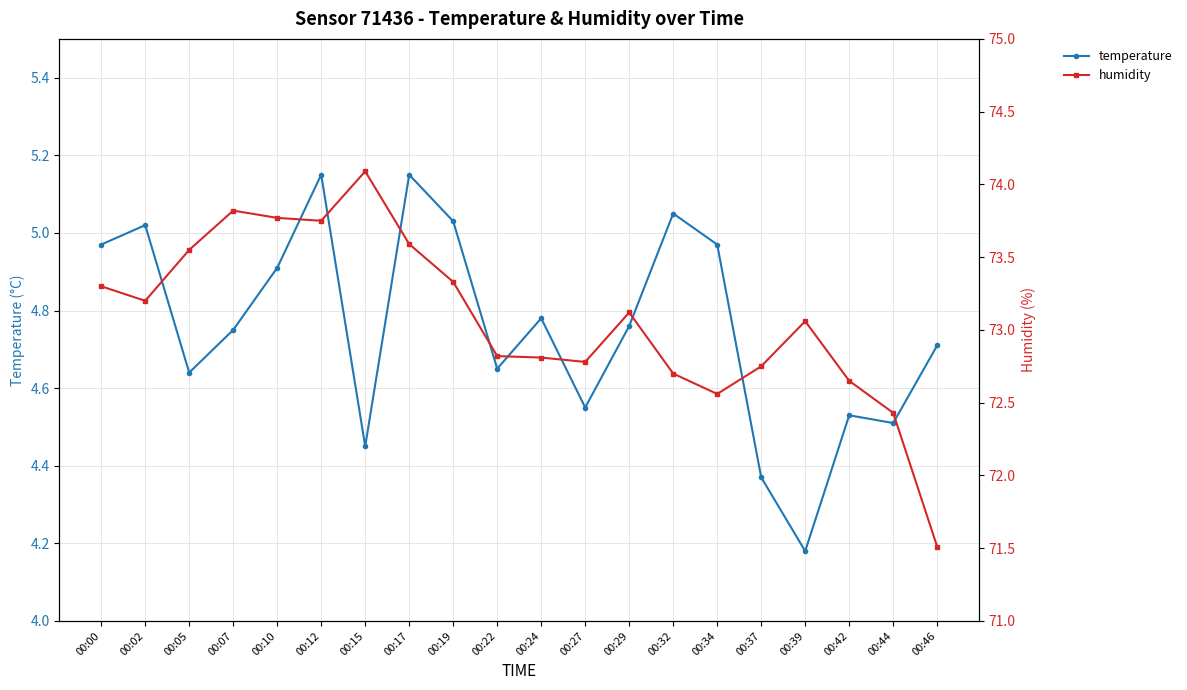

Reading right to left, what are all the values shown in this chart?

temperature: 00:46=4.7	00:44=4.5	00:42=4.5	00:39=4.2	00:37=4.4	00:34=5.0	00:32=5.0	00:29=4.8	00:27=4.5	00:24=4.8	00:22=4.7	00:19=5.0	00:17=5.2	00:15=4.5	00:12=5.2	00:10=4.9	00:07=4.8	00:05=4.6	00:02=5.0	00:00=5.0
humidity: 00:46=71.5	00:44=72.4	00:42=72.7	00:39=73.1	00:37=72.8	00:34=72.6	00:32=72.7	00:29=73.1	00:27=72.8	00:24=72.8	00:22=72.8	00:19=73.3	00:17=73.6	00:15=74.1	00:12=73.8	00:10=73.8	00:07=73.8	00:05=73.5	00:02=73.2	00:00=73.3